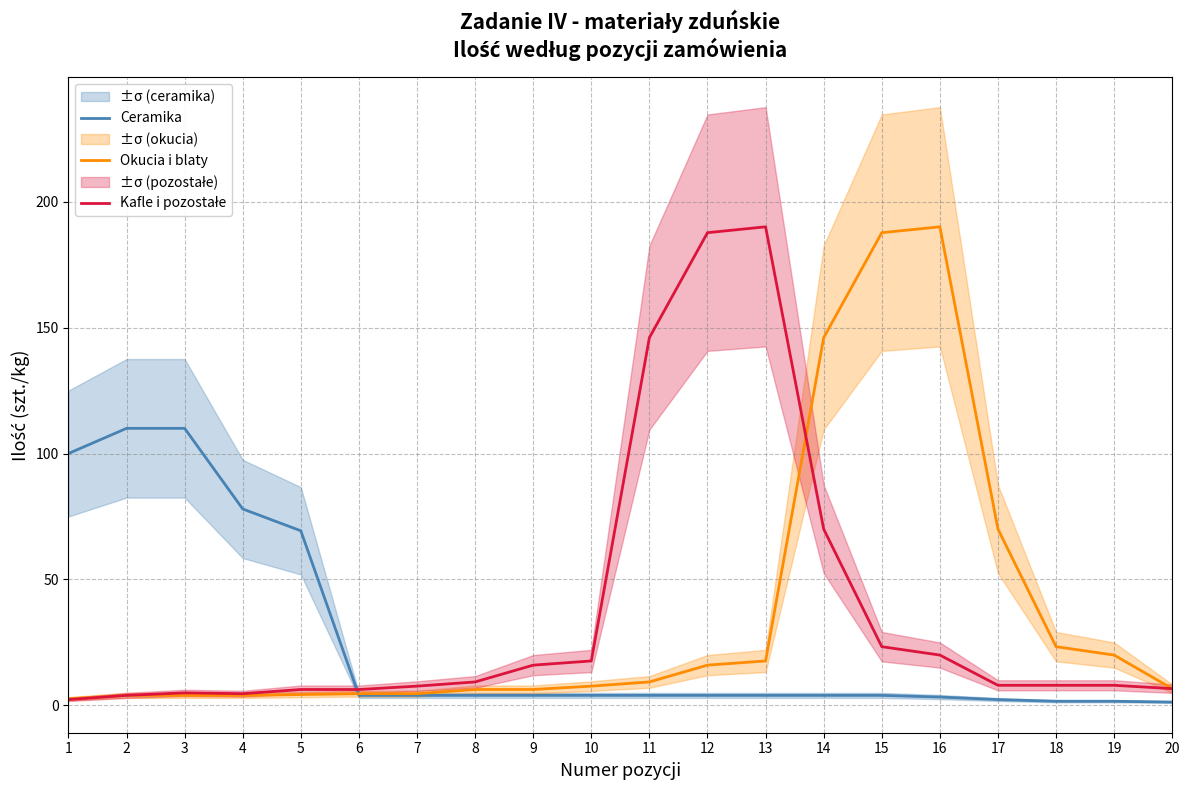

What is the approximate value of Kafle i pozostałe at 6?

6.3